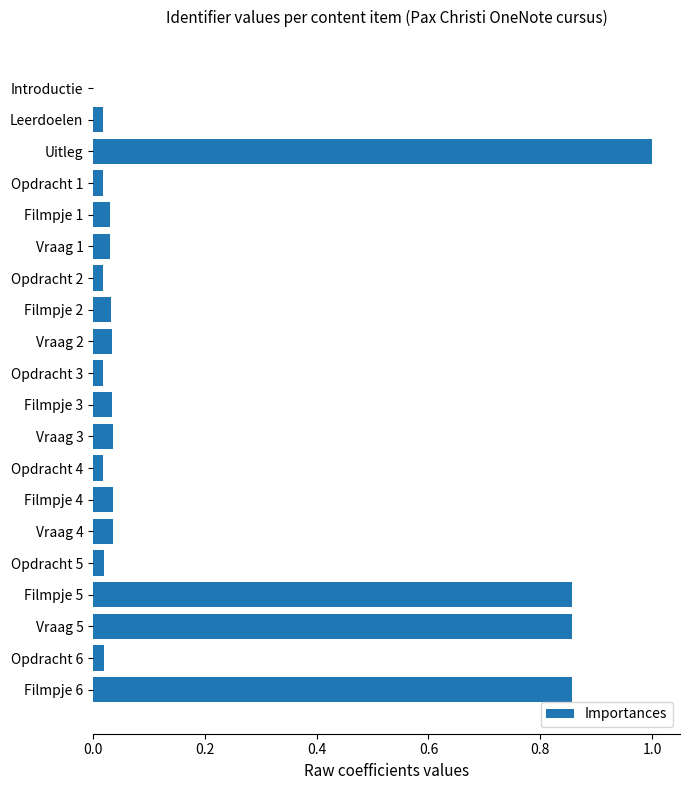

At which category does the chart reach its peak across all series?

Uitleg